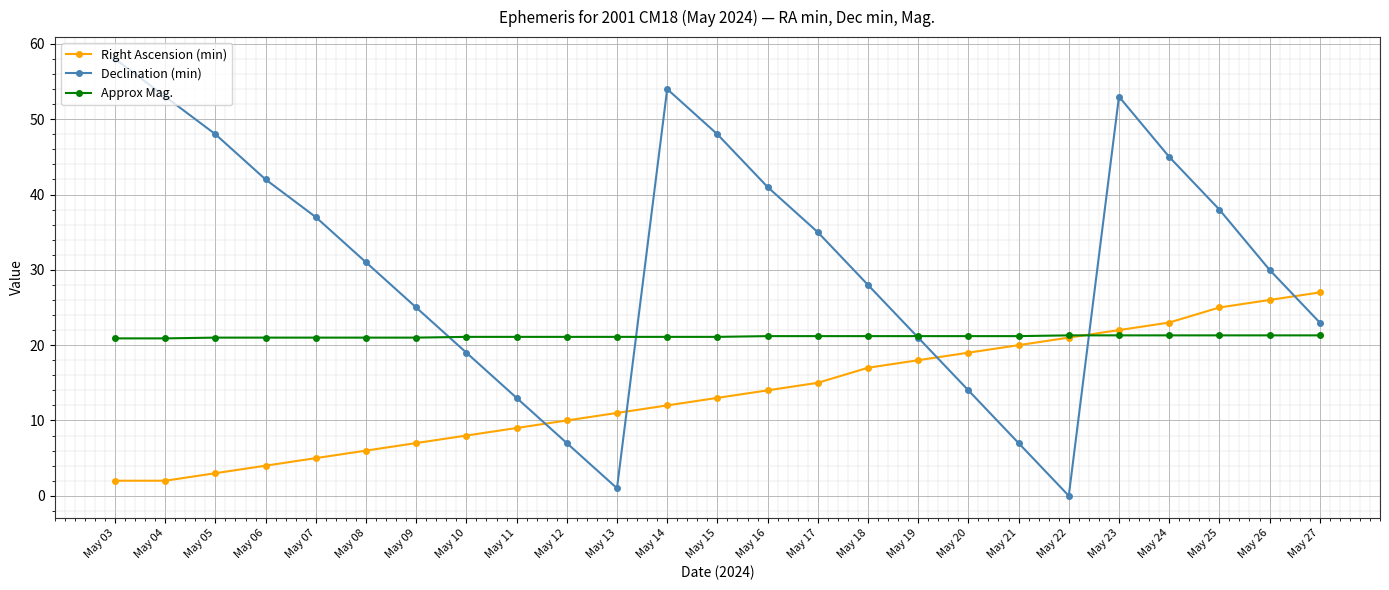

What is the highest value of the Right Ascension (min) series?

27.0